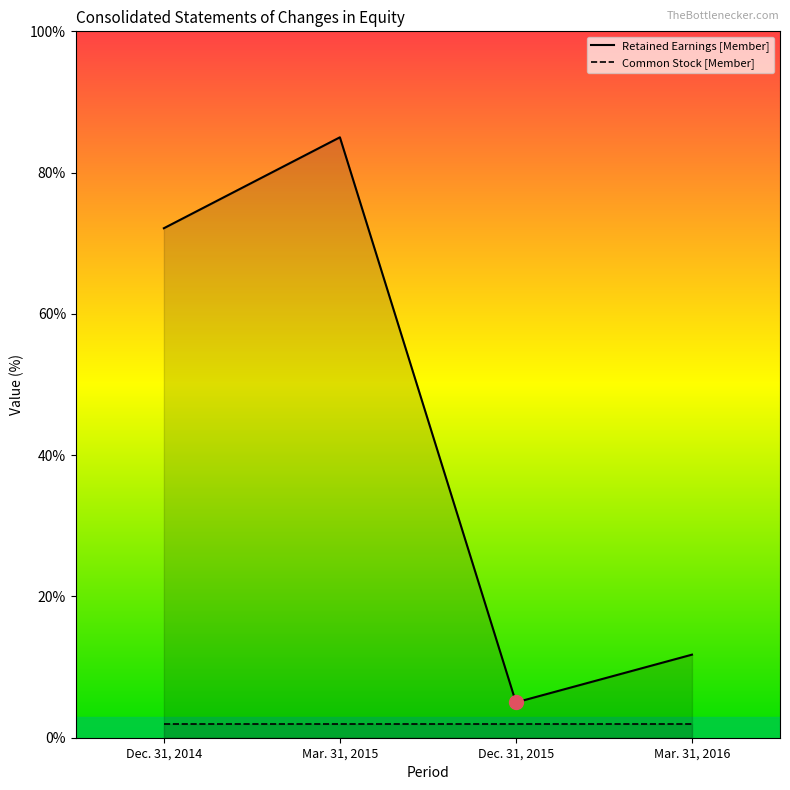

What is the greatest value displayed?

85.0